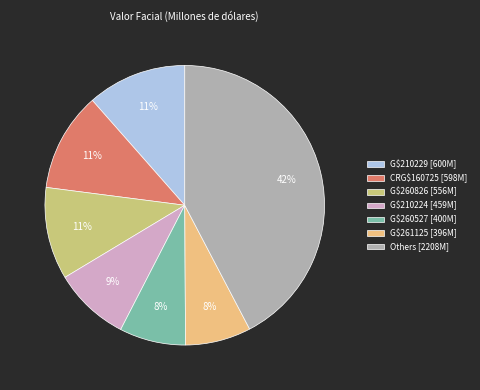

Between G$260527 [400M] and Others [2208M], which is larger?

Others [2208M]